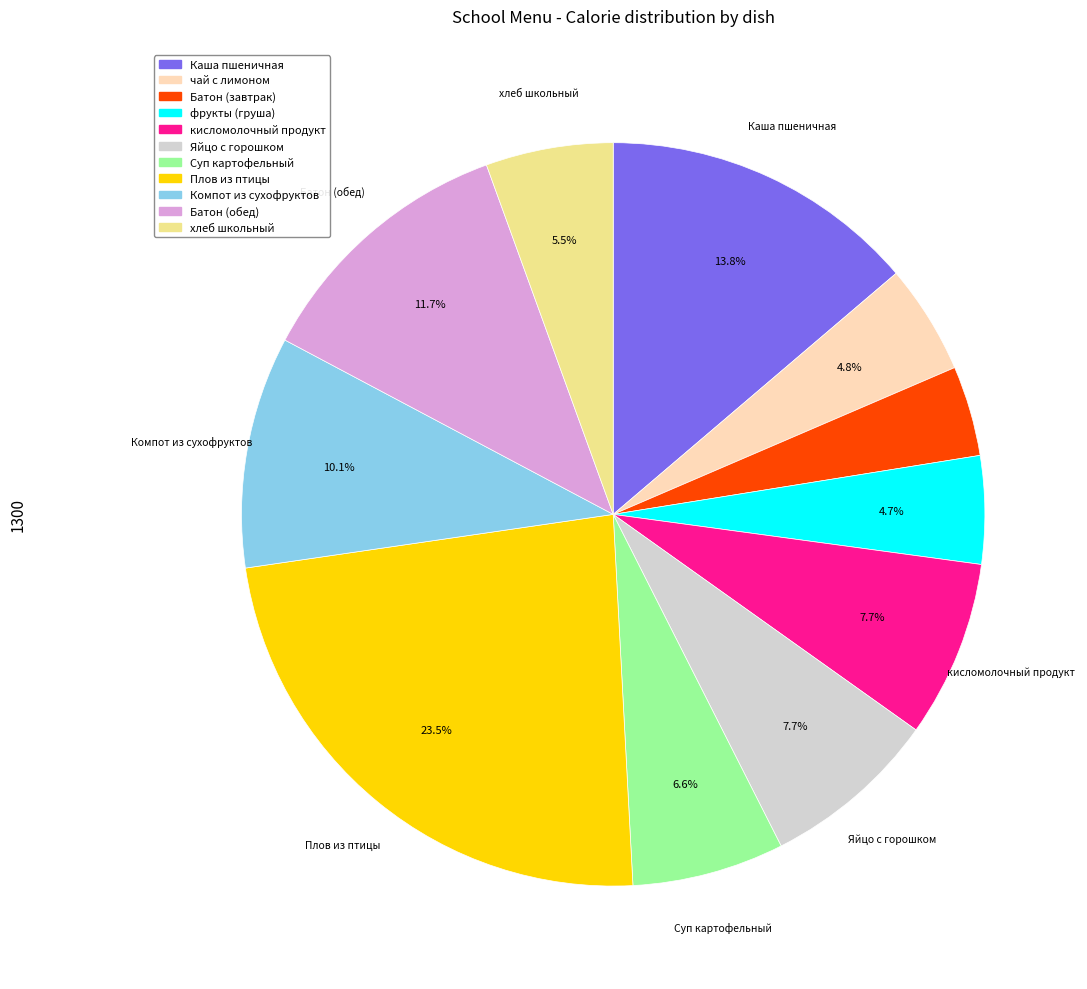

Does any single category account for the majority?

No